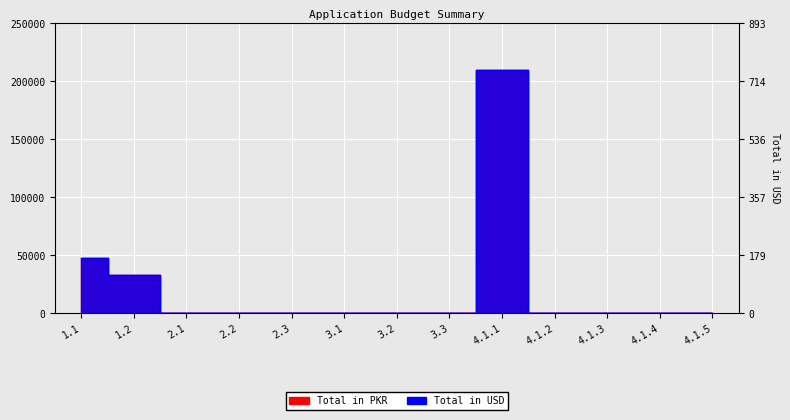

What is the value of the Total in PKR point at the 9th from the left?

210000.0